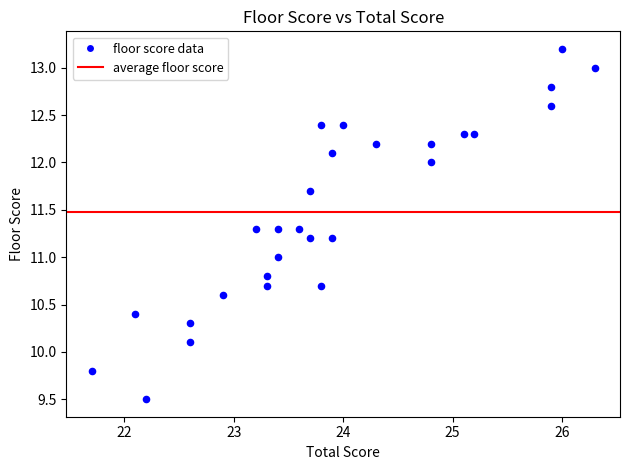

What is the range of Y values (max minus min)?

3.7